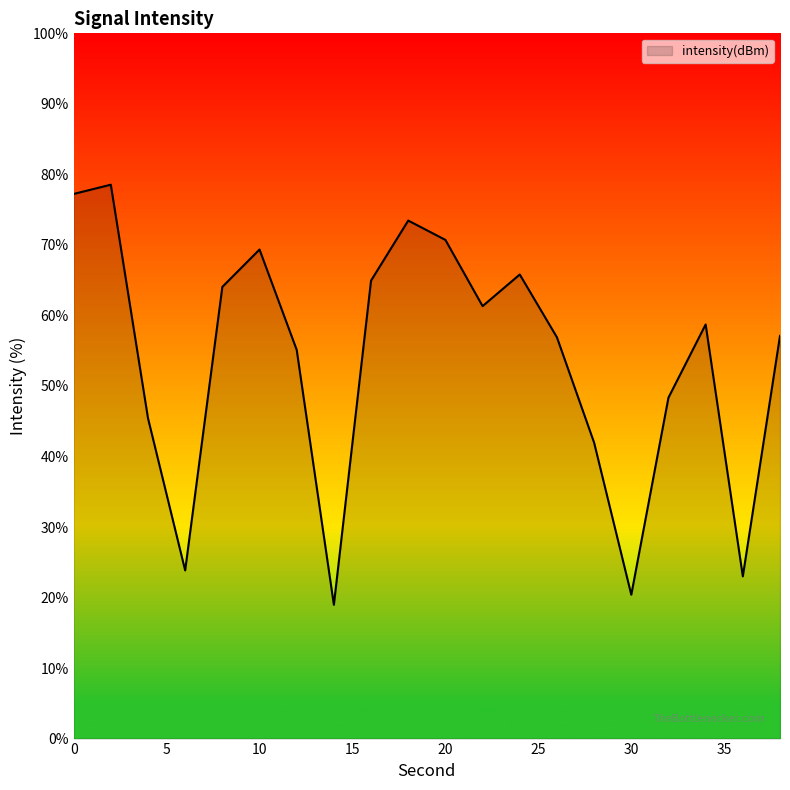

What is the smallest value displayed?

19.0